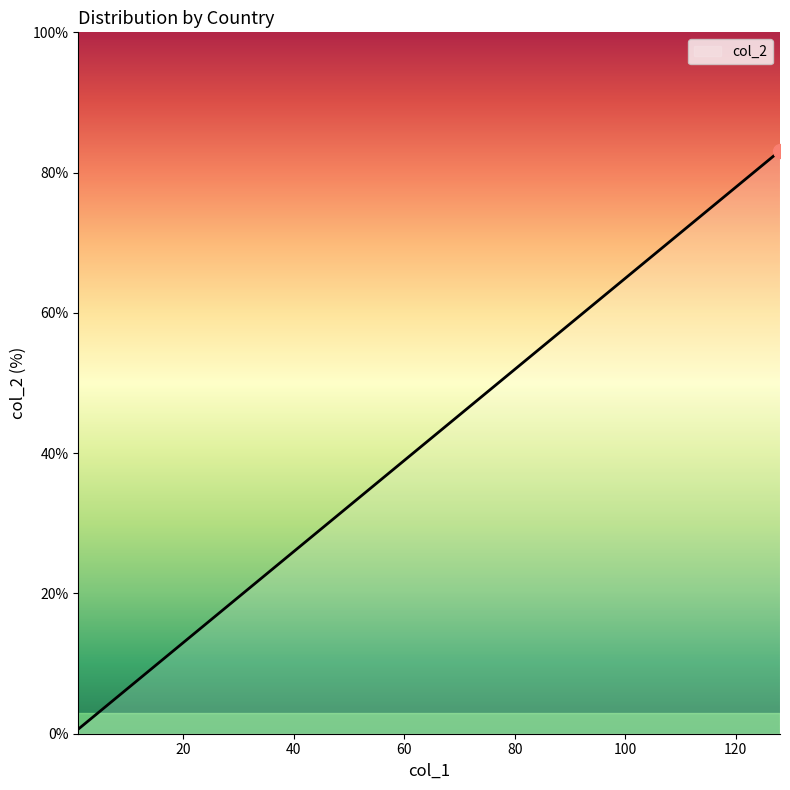

What is the difference between the maximum and minimum values?

82.5